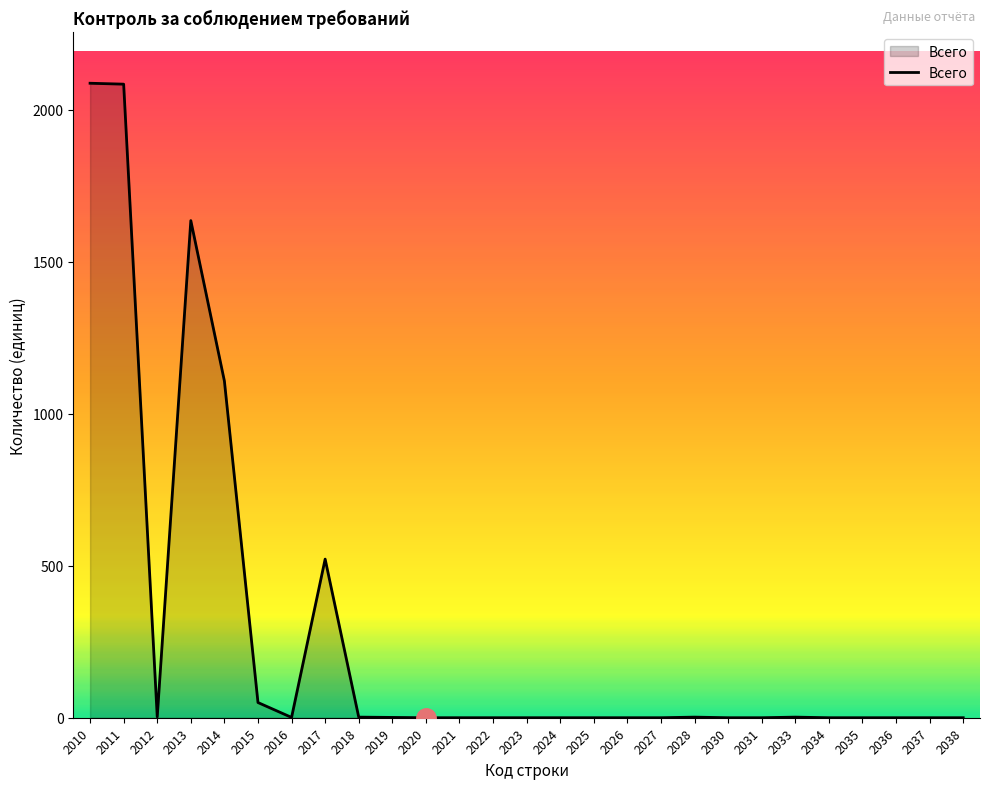

At which label is the value closest to 1044?

2014